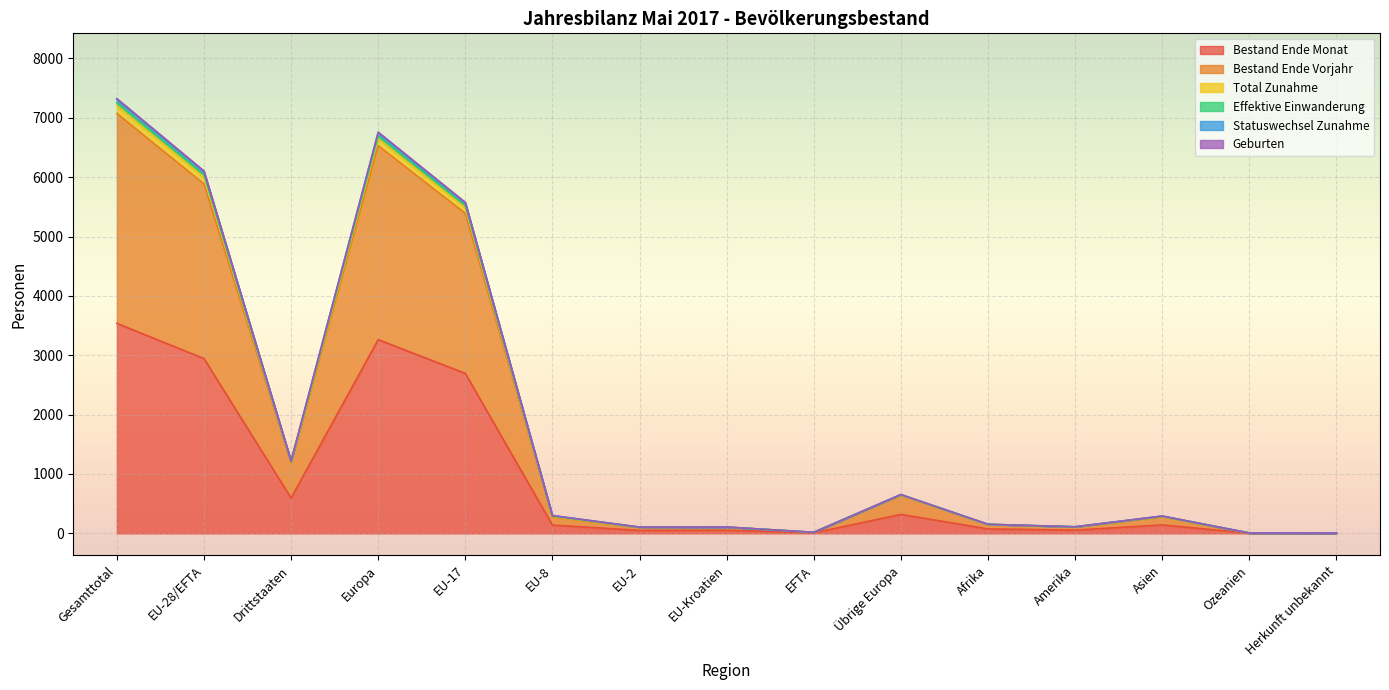

Which category has the lowest value across all series?

Herkunft unbekannt